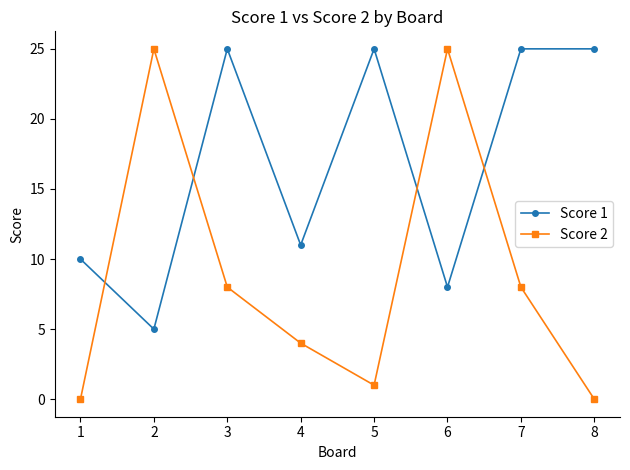

What is the greatest value displayed?

25